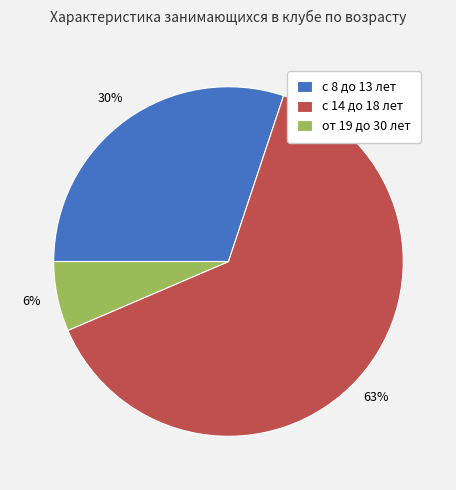

True or false: с 8 до 13 лет accounts for 30% of the total.

True